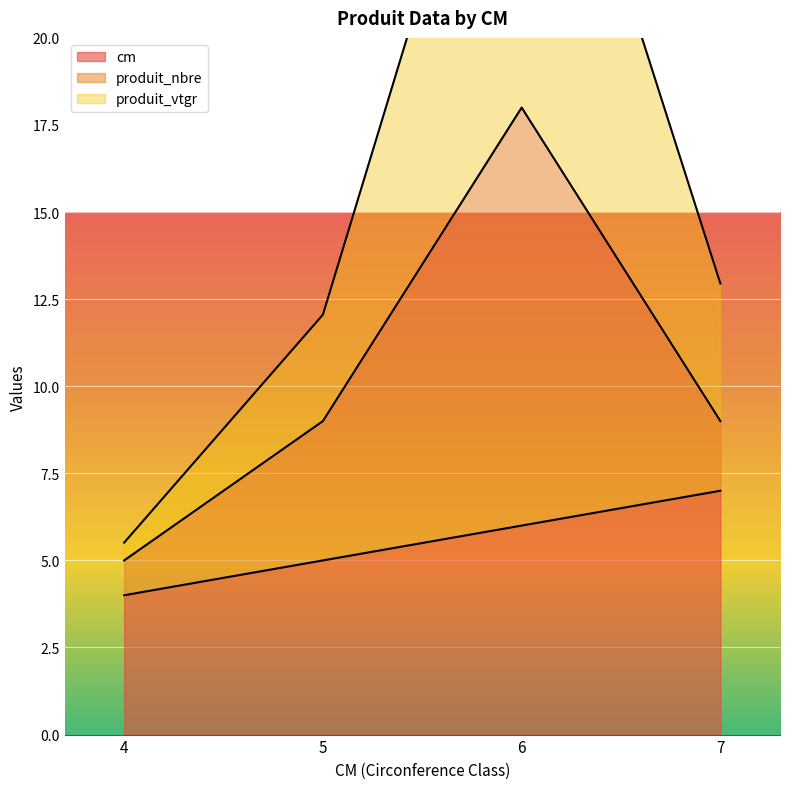

Is the value of produit_vtgr at 7 greater than the value of cm at 7?

Yes